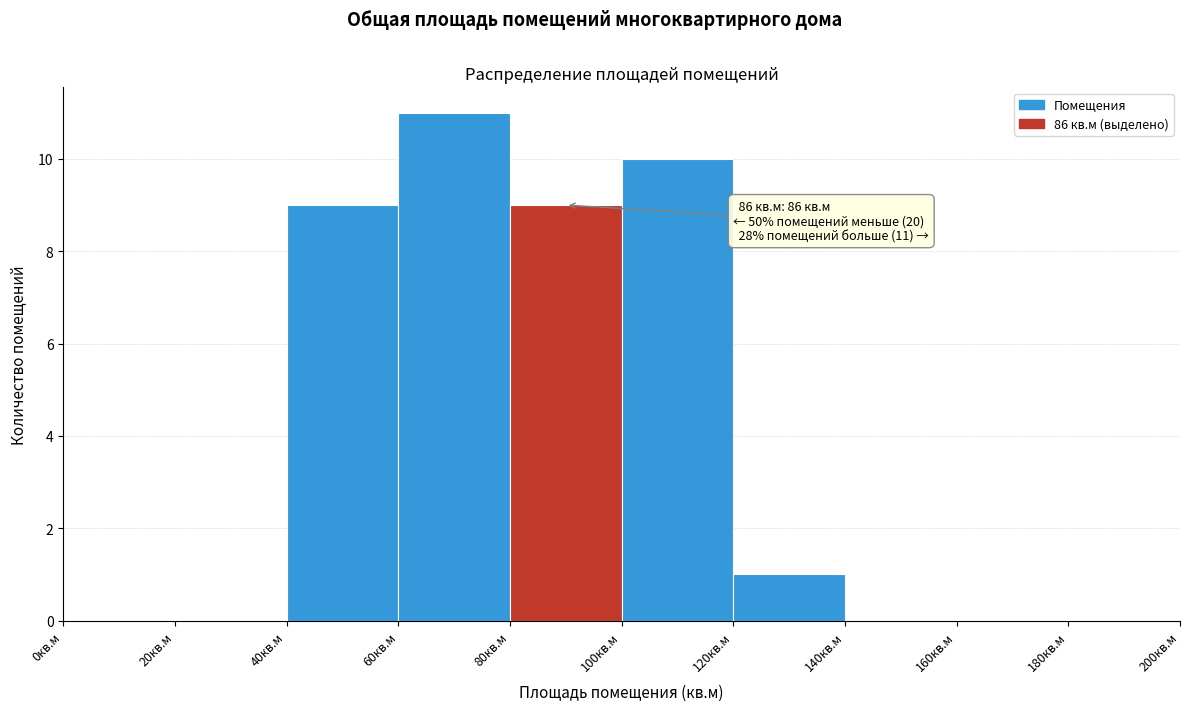

Which range on the x-axis has the tallest bar?

60 to 80